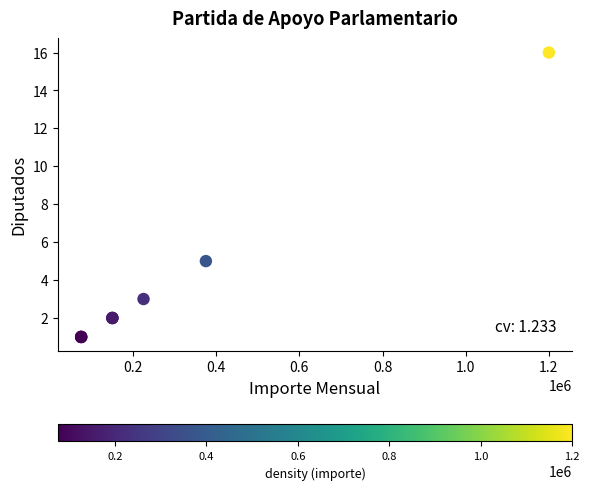

What Y value in the scatter plot is closest to 8?

5